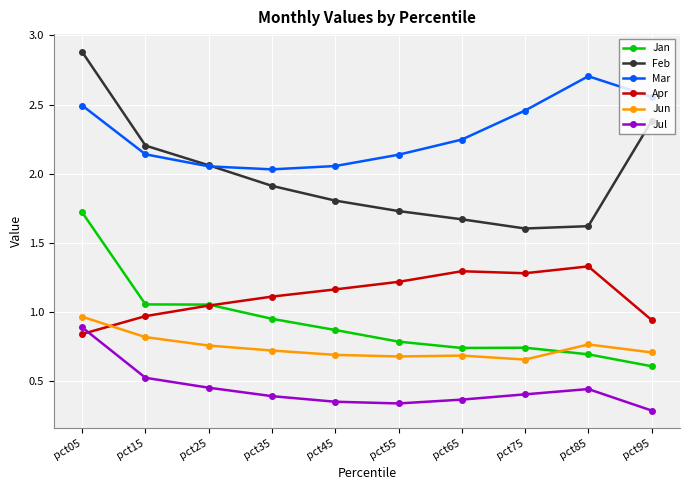

Count the number of categories in the chart.

10